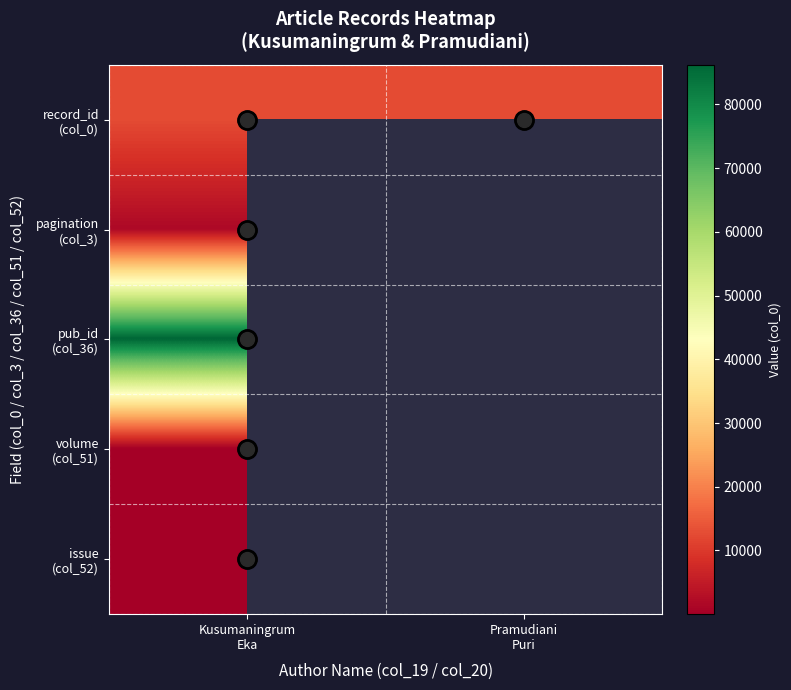

Rank the series by their maximum value, from lowest to highest.

volume (col_51), issue (col_52), pagination (col_3), record_id (col_0), pub_id (col_36)